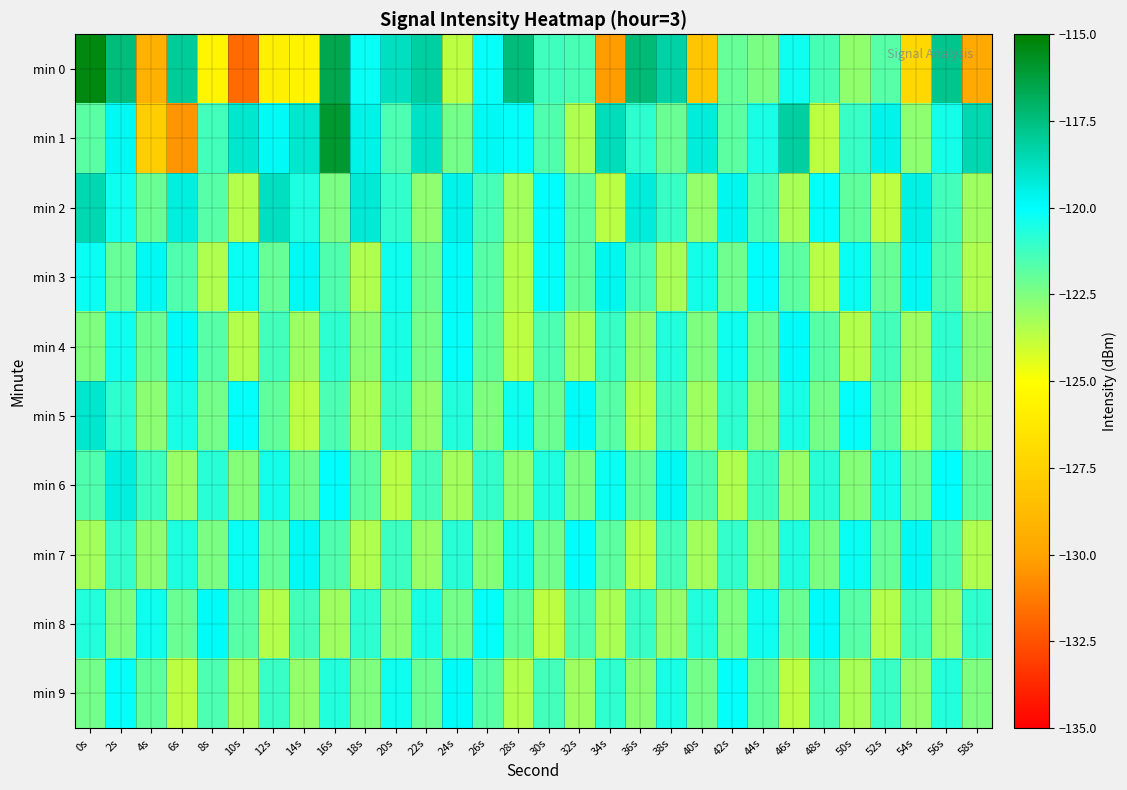

Reading right to left, extract all data points from this chart.

min 0: 58s=-129.7	56s=-117.8	54s=-127.1	52s=-121.7	50s=-122.8	48s=-121.4	46s=-120.3	44s=-122.4	42s=-122.0	40s=-128.2	38s=-118.3	36s=-117.3	34s=-130.2	32s=-121.4	30s=-121.3	28s=-117.4	26s=-120.1	24s=-123.7	22s=-118.2	20s=-118.8	18s=-120.2	16s=-116.6	14s=-125.7	12s=-125.9	10s=-131.8	8s=-125.5	6s=-118.0	4s=-129.3	2s=-117.4	0s=-115.4
min 1: 58s=-118.5	56s=-120.4	54s=-122.8	52s=-119.6	50s=-121.1	48s=-123.7	46s=-118.2	44s=-120.5	42s=-121.8	40s=-119.3	38s=-122.1	36s=-120.9	34s=-118.7	32s=-123.4	30s=-121.6	28s=-120.1	26s=-119.8	24s=-122.3	22s=-118.9	20s=-121.5	18s=-119.5	16s=-116.0	14s=-119.1	12s=-119.9	10s=-119.1	8s=-121.3	6s=-130.4	4s=-127.7	2s=-119.8	0s=-121.8
min 2: 58s=-123.1	56s=-121.3	54s=-119.5	52s=-123.7	50s=-121.9	48s=-120.1	46s=-123.3	44s=-121.5	42s=-119.7	40s=-122.9	38s=-121.1	36s=-119.3	34s=-123.6	32s=-121.8	30s=-120.0	28s=-123.2	26s=-121.4	24s=-119.6	22s=-122.8	20s=-121.0	18s=-119.2	16s=-122.4	14s=-120.6	12s=-118.8	10s=-123.5	8s=-121.7	6s=-119.4	4s=-122.1	2s=-120.3	0s=-118.5
min 3: 58s=-123.4	56s=-121.6	54s=-119.8	52s=-122.0	50s=-120.2	48s=-123.6	46s=-121.8	44s=-120.0	42s=-122.2	40s=-120.4	38s=-123.3	36s=-121.5	34s=-119.7	32s=-121.9	30s=-120.1	28s=-123.5	26s=-121.7	24s=-119.9	22s=-122.1	20s=-120.3	18s=-123.4	16s=-121.6	14s=-119.8	12s=-122.0	10s=-120.2	8s=-123.4	6s=-121.6	4s=-119.8	2s=-122.0	0s=-120.2
min 4: 58s=-122.7	56s=-120.9	54s=-123.1	52s=-121.3	50s=-123.5	48s=-121.7	46s=-119.9	44s=-122.1	42s=-120.3	40s=-122.5	38s=-120.7	36s=-122.9	34s=-121.1	32s=-123.3	30s=-121.5	28s=-123.7	26s=-121.9	24s=-120.1	22s=-122.3	20s=-120.5	18s=-122.7	16s=-120.9	14s=-123.1	12s=-121.3	10s=-123.5	8s=-121.7	6s=-119.9	4s=-122.1	2s=-120.3	0s=-122.5
min 5: 58s=-123.3	56s=-121.5	54s=-123.7	52s=-121.9	50s=-120.1	48s=-122.3	46s=-120.5	44s=-122.7	42s=-120.9	40s=-123.1	38s=-121.3	36s=-123.5	34s=-121.7	32s=-119.9	30s=-122.1	28s=-120.3	26s=-122.5	24s=-120.7	22s=-122.9	20s=-121.1	18s=-123.3	16s=-121.5	14s=-123.7	12s=-121.9	10s=-120.1	8s=-122.3	6s=-120.5	4s=-122.7	2s=-120.9	0s=-119.1
min 6: 58s=-121.8	56s=-120.0	54s=-122.2	52s=-120.4	50s=-122.6	48s=-120.8	46s=-123.0	44s=-121.2	42s=-123.4	40s=-121.6	38s=-119.8	36s=-122.0	34s=-120.2	32s=-122.4	30s=-120.6	28s=-122.8	26s=-121.0	24s=-123.2	22s=-121.4	20s=-123.6	18s=-121.8	16s=-120.0	14s=-122.2	12s=-120.4	10s=-122.6	8s=-120.8	6s=-123.0	4s=-121.2	2s=-119.4	0s=-121.6
min 7: 58s=-123.4	56s=-121.6	54s=-119.8	52s=-122.0	50s=-120.2	48s=-122.4	46s=-120.6	44s=-122.8	42s=-121.0	40s=-123.2	38s=-121.4	36s=-123.6	34s=-121.8	32s=-120.0	30s=-122.2	28s=-120.4	26s=-122.6	24s=-120.8	22s=-123.0	20s=-121.2	18s=-123.4	16s=-121.6	14s=-119.8	12s=-122.0	10s=-120.2	8s=-122.4	6s=-120.6	4s=-122.8	2s=-121.0	0s=-123.2
min 8: 58s=-120.9	56s=-123.1	54s=-121.3	52s=-123.5	50s=-121.7	48s=-119.9	46s=-122.1	44s=-120.3	42s=-122.5	40s=-120.7	38s=-122.9	36s=-121.1	34s=-123.3	32s=-121.5	30s=-123.7	28s=-121.9	26s=-120.1	24s=-122.3	22s=-120.5	20s=-122.7	18s=-120.9	16s=-123.1	14s=-121.3	12s=-123.5	10s=-121.7	8s=-119.9	6s=-122.1	4s=-120.3	2s=-122.5	0s=-120.7
min 9: 58s=-122.5	56s=-120.7	54s=-122.9	52s=-121.1	50s=-123.3	48s=-121.5	46s=-123.7	44s=-121.9	42s=-120.1	40s=-122.3	38s=-120.5	36s=-122.7	34s=-120.9	32s=-123.1	30s=-121.3	28s=-123.5	26s=-121.7	24s=-119.9	22s=-122.1	20s=-120.3	18s=-122.5	16s=-120.7	14s=-122.9	12s=-121.1	10s=-123.3	8s=-121.5	6s=-123.7	4s=-121.9	2s=-120.1	0s=-122.3